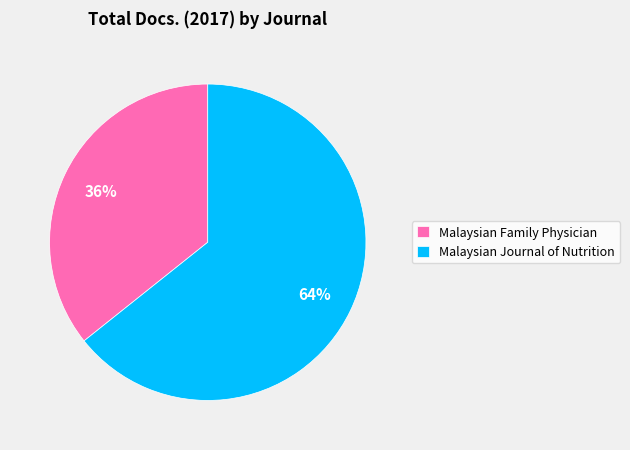

What percentage is the Malaysian Journal of Nutrition slice, to the nearest percent?

64%